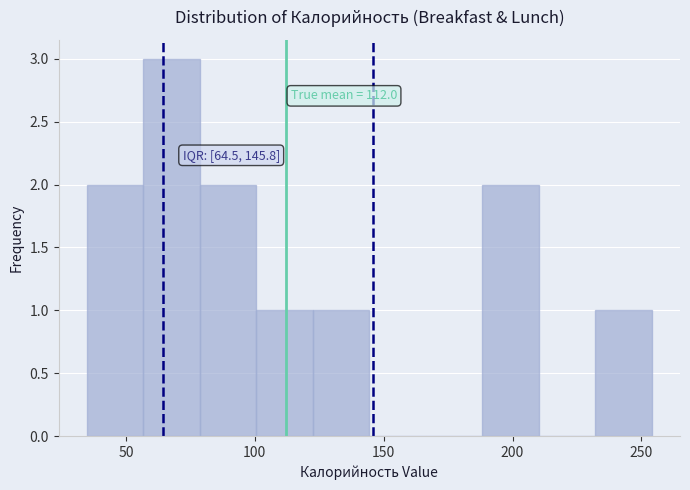

Which range on the x-axis has the tallest bar?

55 to 80